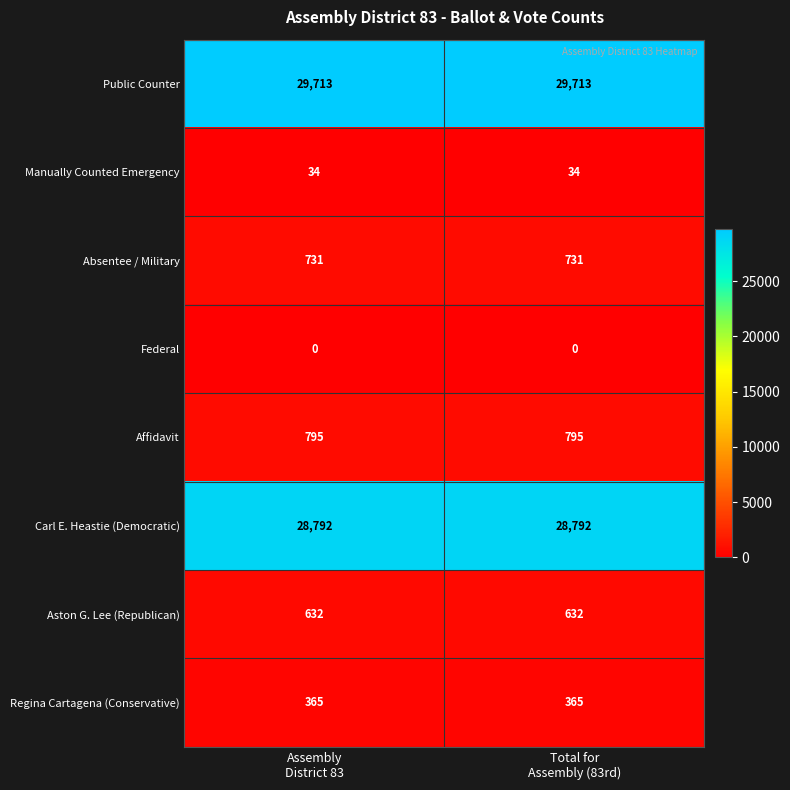

What is the maximum value shown in the chart?

29713